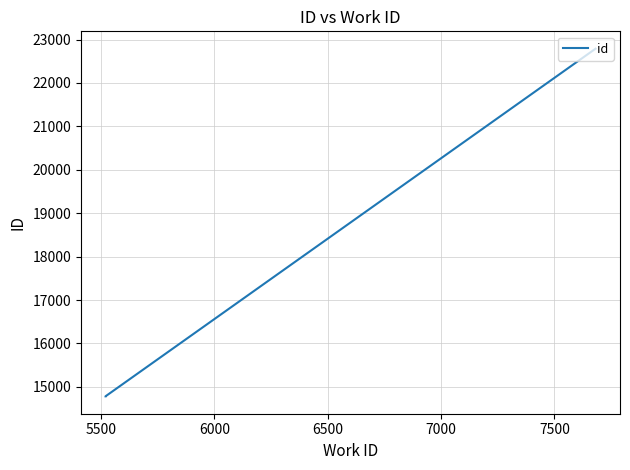

What is the average value?

17451